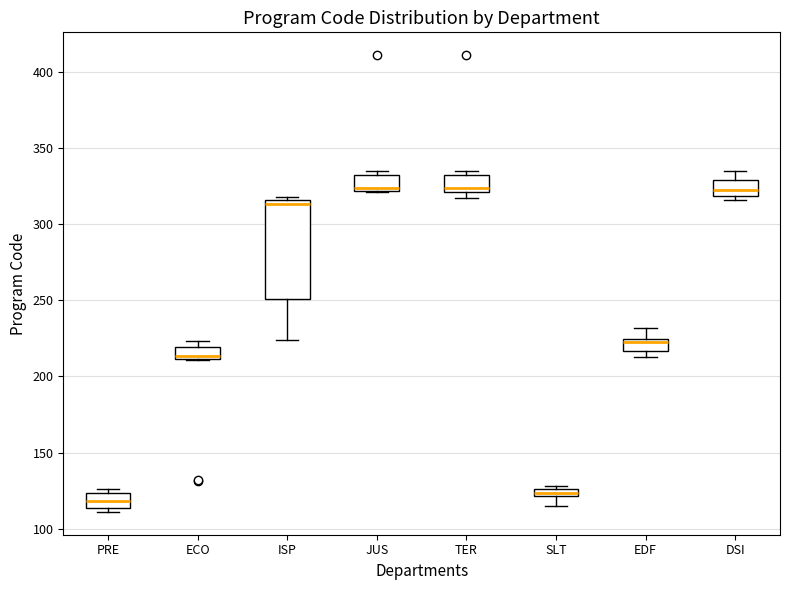

Comparing the boxes themselves (not the whiskers), which one is the tallest?

ISP